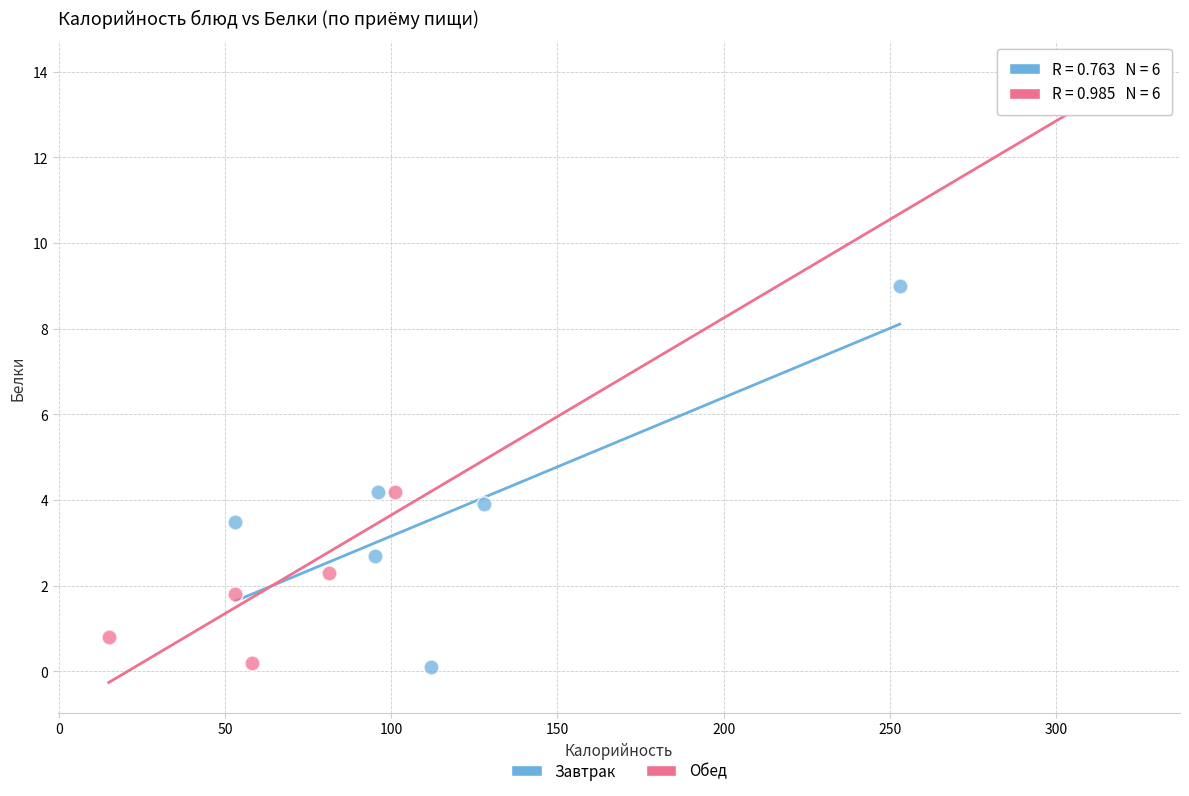

What are all the series names shown in the legend?

Завтрак, Обед